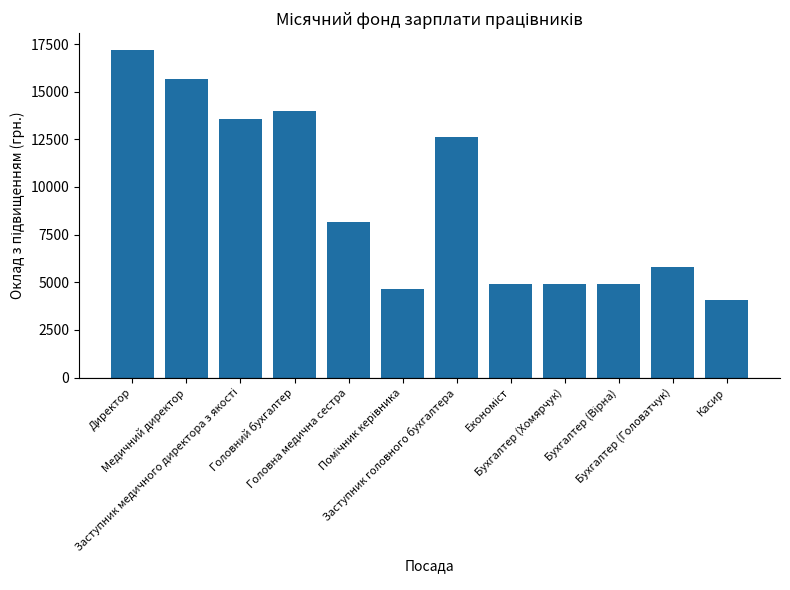

How many bars are there in total?

12